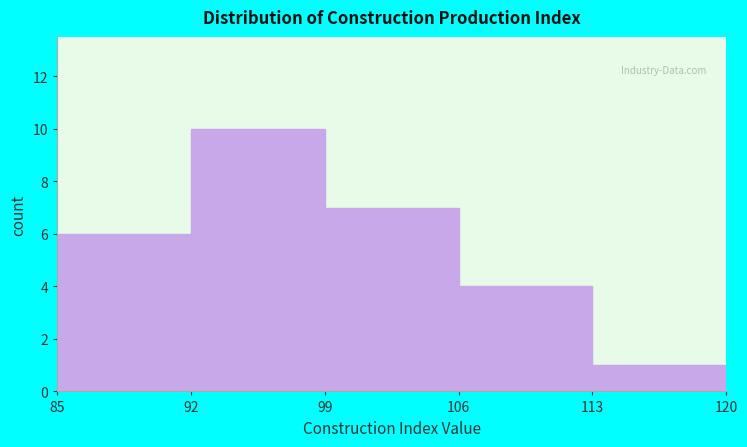

Reading left to right, transcribe this chart: for each bar, give the range it covers on the x-axis and its height. The values are not printed on the chart, so give them approximately, as read against the axis.

85 to 92: 6
92 to 99: 10
99 to 106: 7
106 to 113: 4
113 to 120: 1